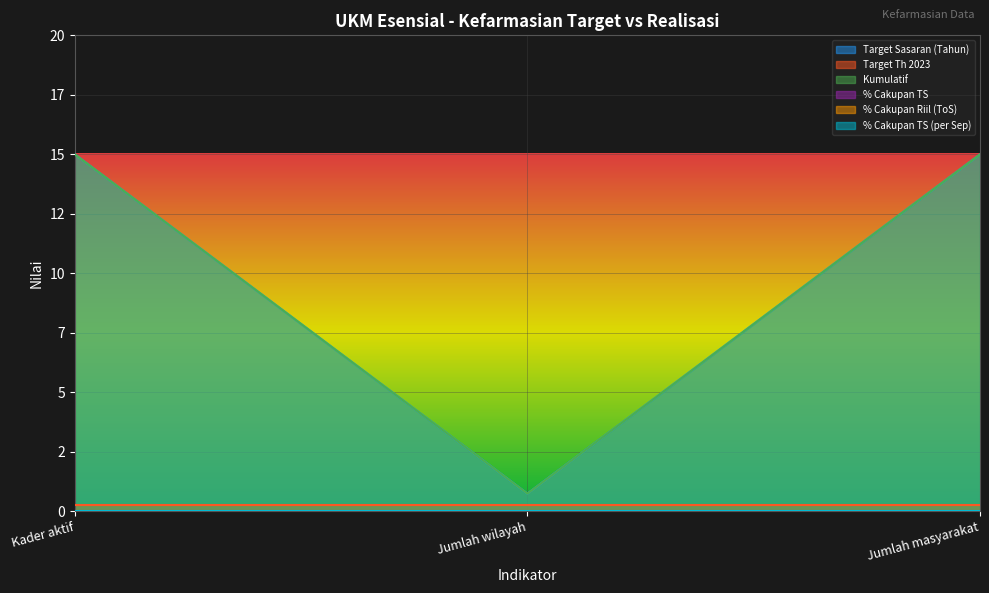

Which has a higher value, Jumlah masyarakat or Kader aktif?

Jumlah masyarakat